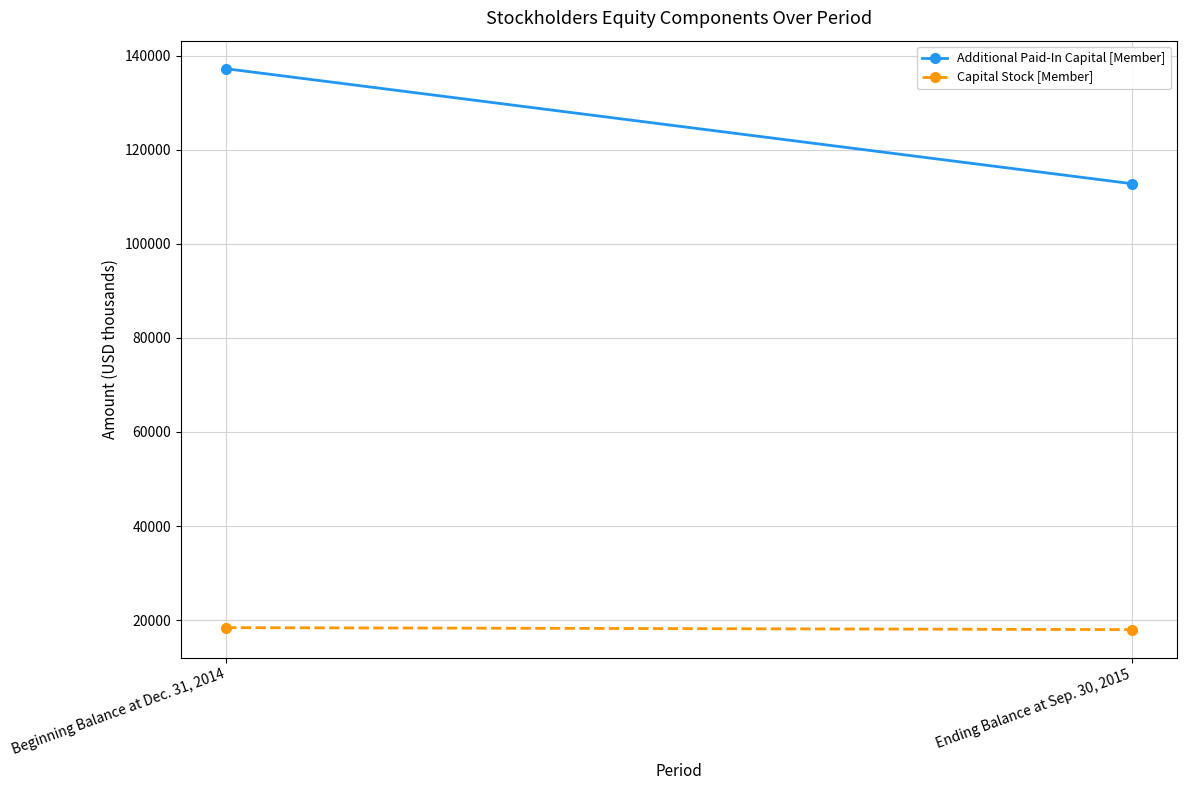

Which series changed the most between Beginning Balance at Dec. 31, 2014 and Ending Balance at Sep. 30, 2015?

Additional Paid-In Capital [Member]